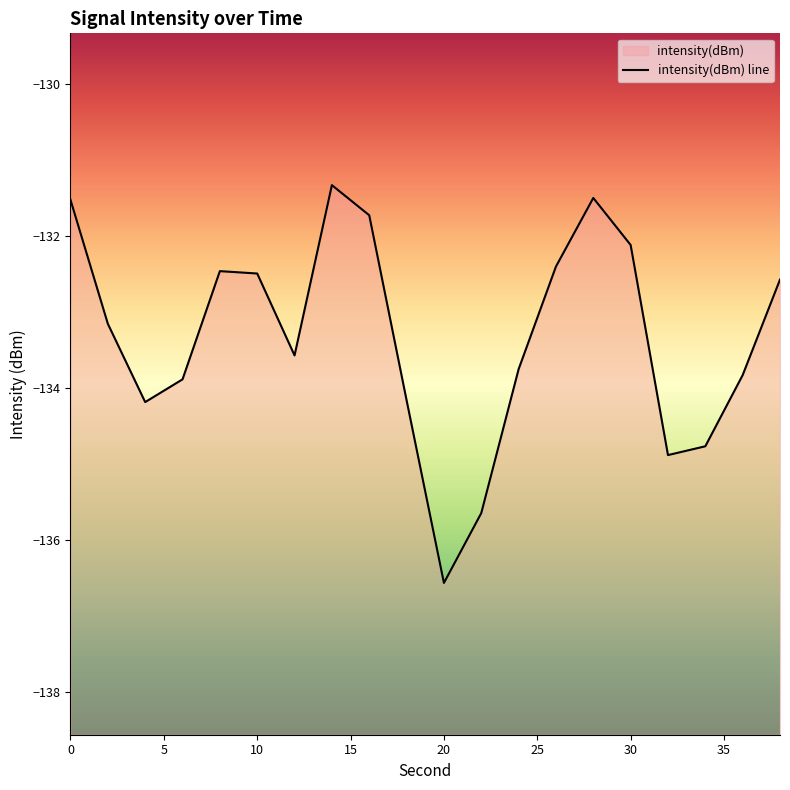

What is the sum of the values at 12 and 4?

-267.8